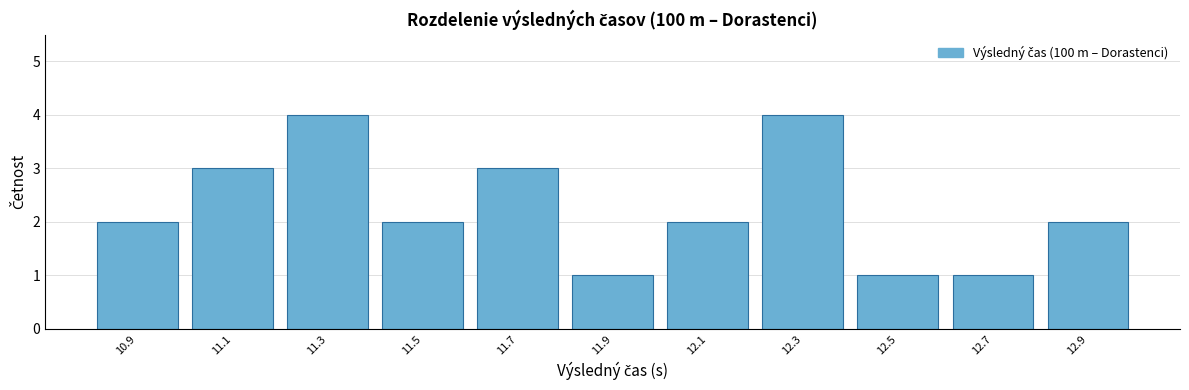

Reading left to right, transcribe all the data shown in this chart.

2	3	4	2	3	1	2	4	1	1	2